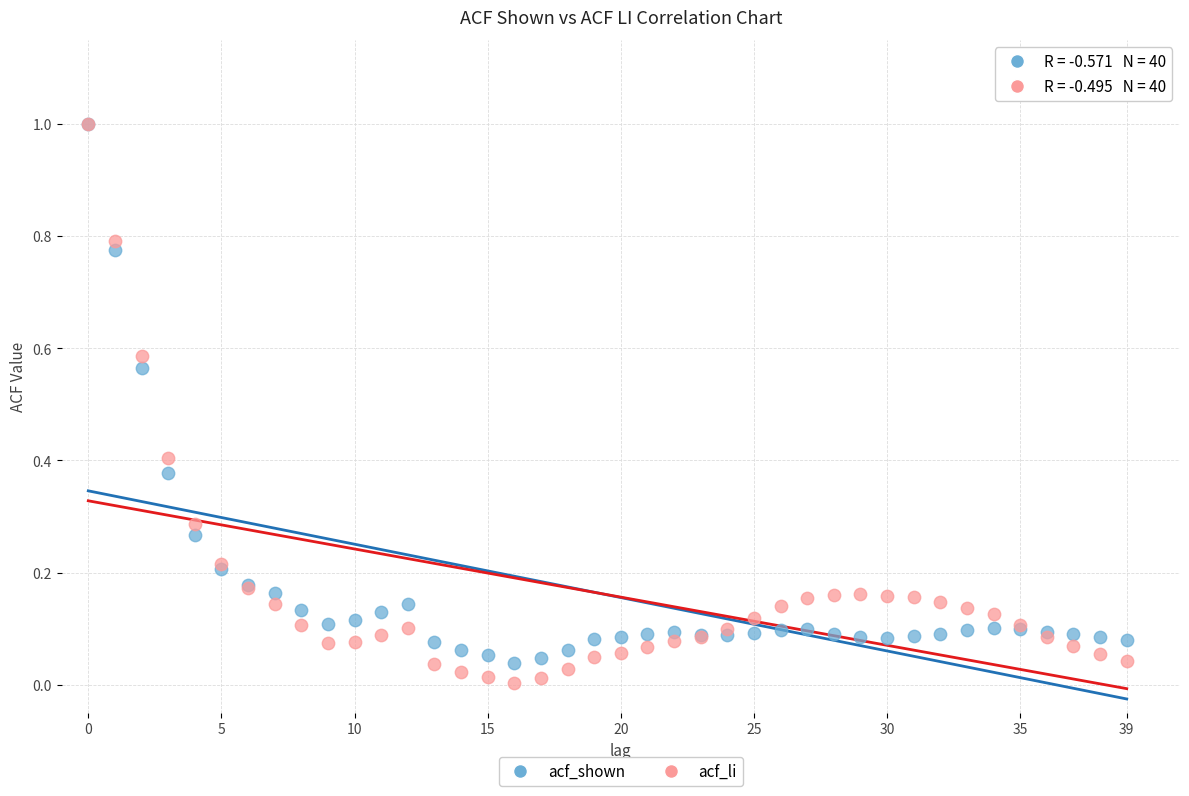

Which series contains the lowest Y value?

acf_li